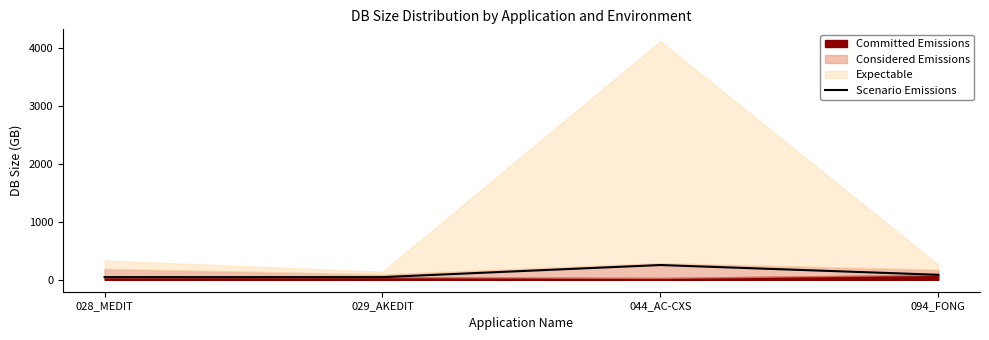

What is the label of the 2nd point from the right?

044_AC-CXS